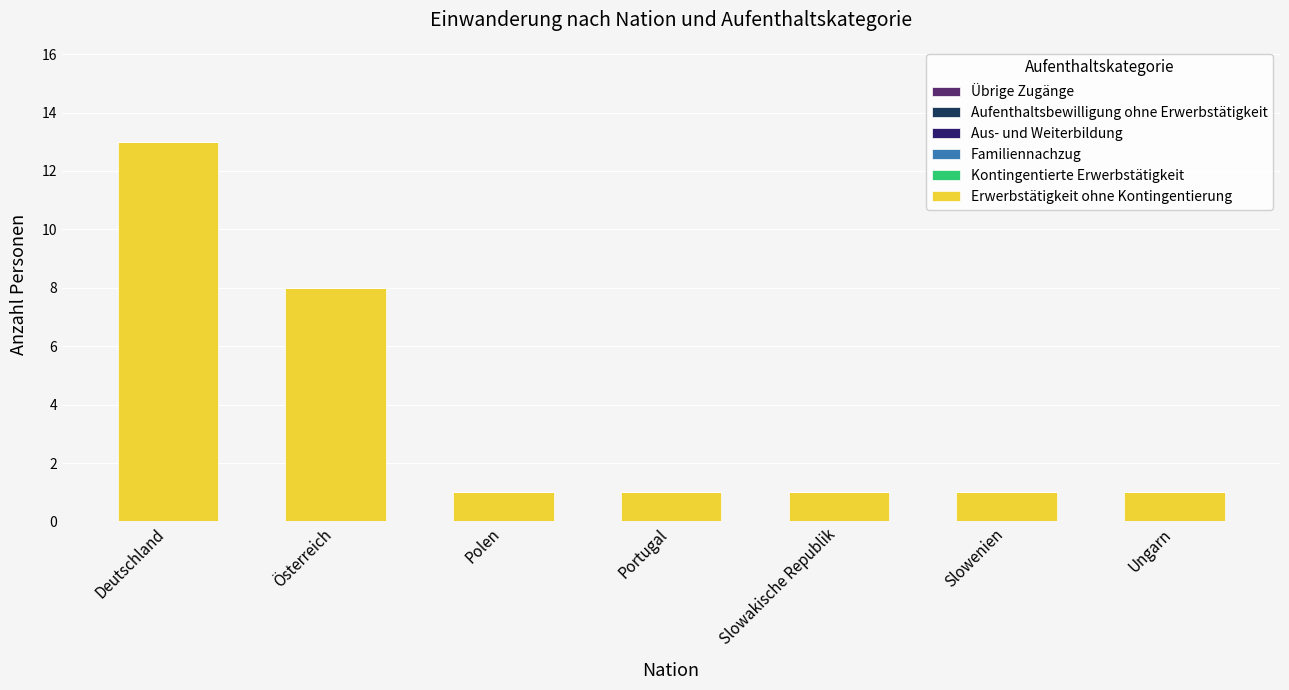

What is the approximate value at Deutschland?

13